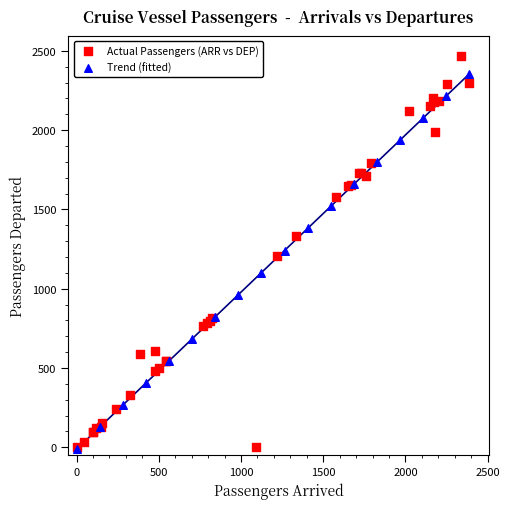

Which series contains the highest Y value?

Actual Passengers (ARR vs DEP)